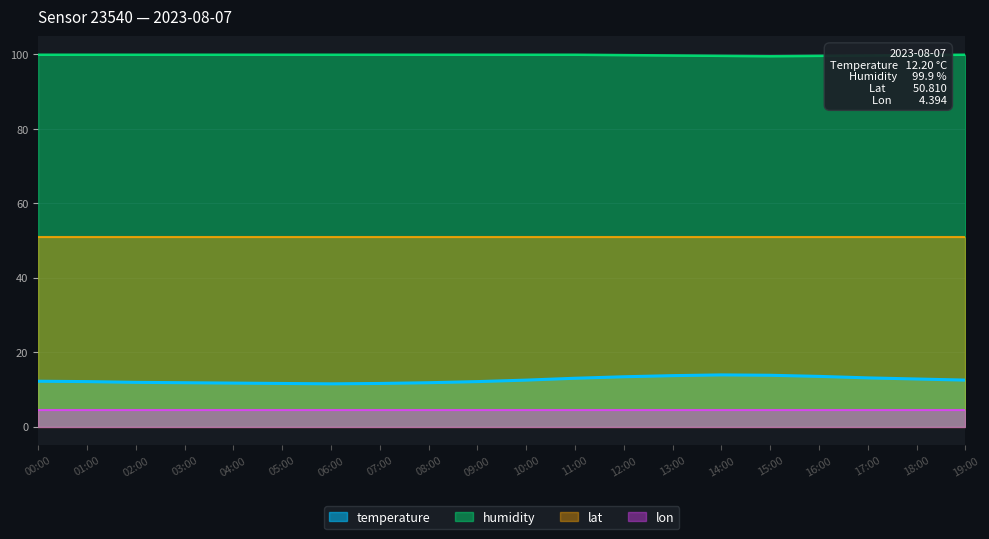

Which series has the largest total across all categories?

humidity